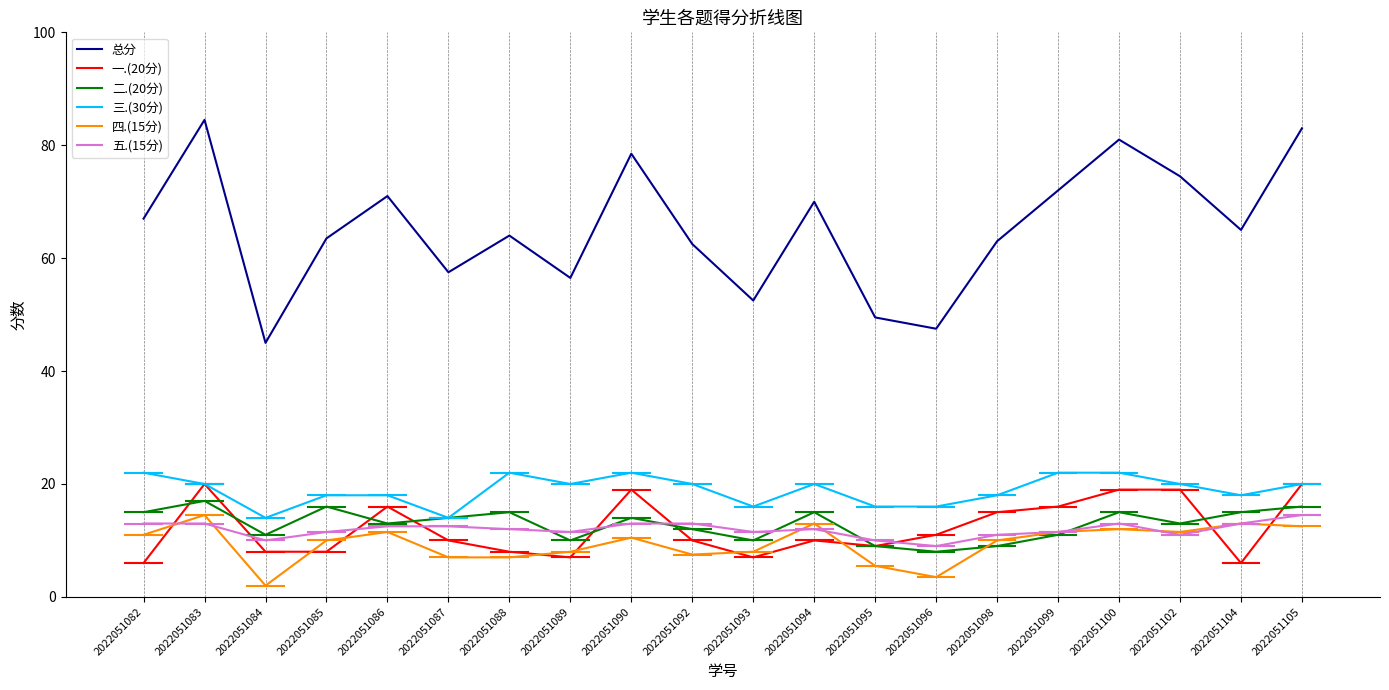

True or false: 五.(15分) and 一.(20分) intersect in this chart.

True